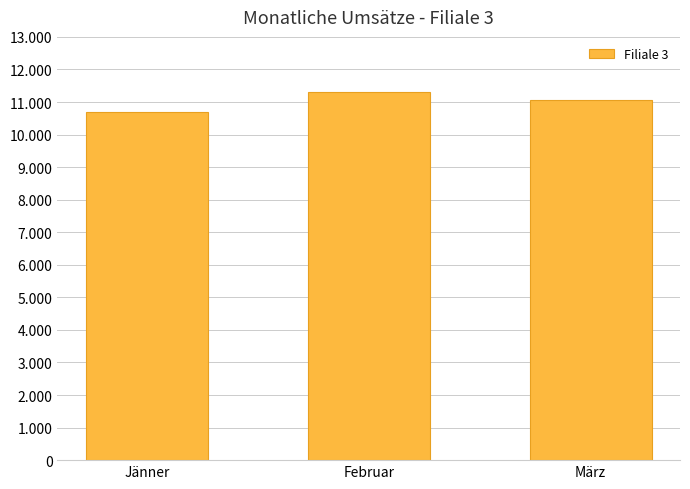

What is the change in value from Jänner to März?

+350